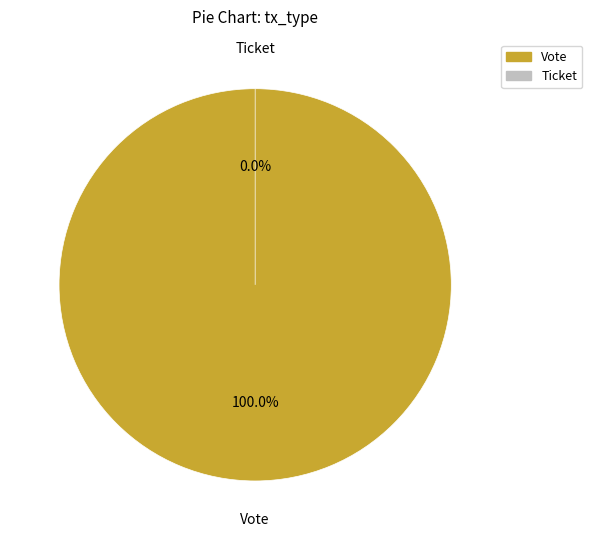

How many segments does this pie chart have?

2